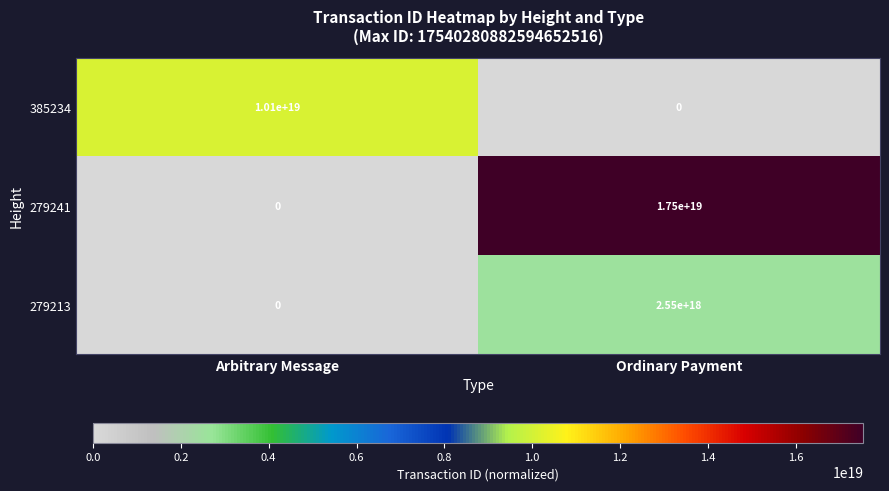

True or false: 385234 has a value of -4796884833263248384 at Ordinary Payment.

False